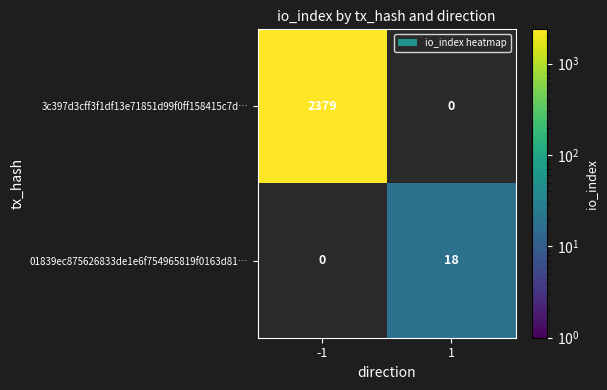

Between -1 and 1, which is larger?

1